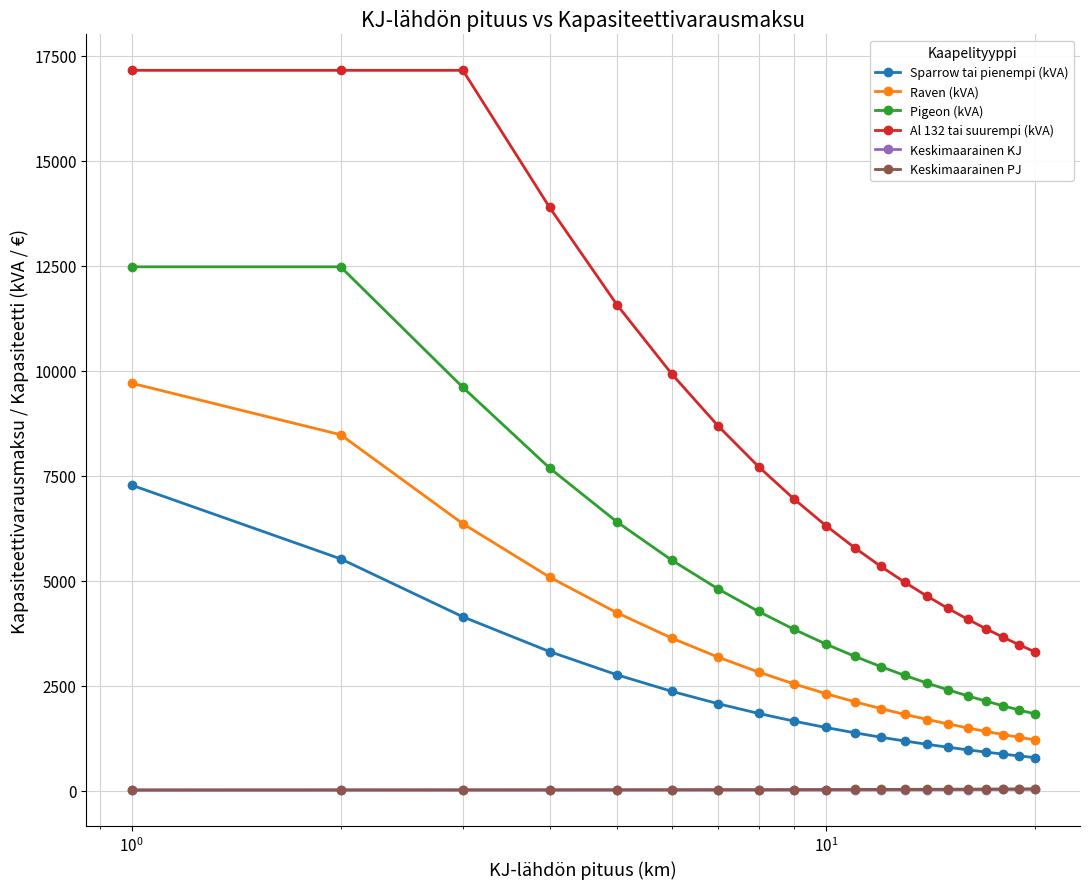

What is the maximum value shown in the chart?

17147.3